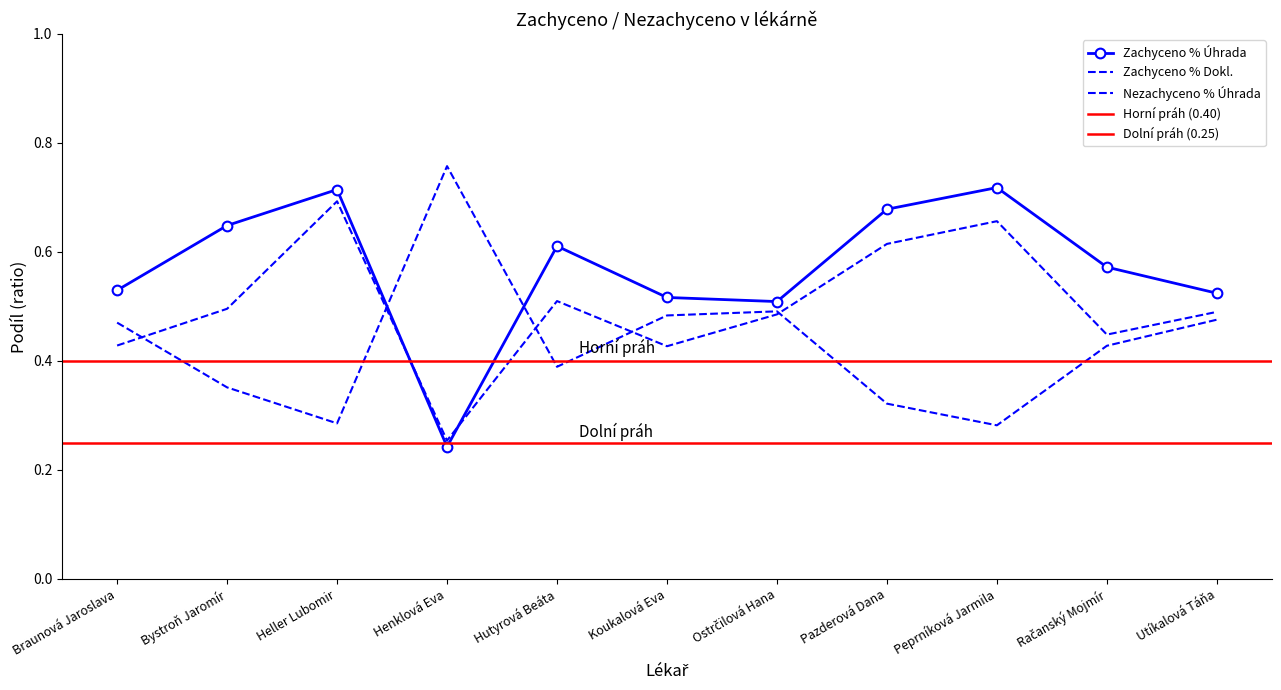

What position from the left is Koukalová Eva?

6